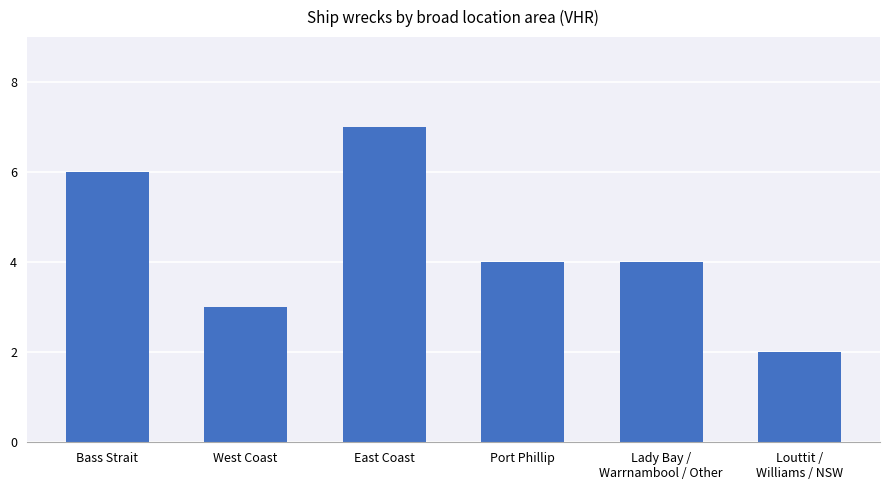

Is it true that the value at Bass Strait is 6?

True